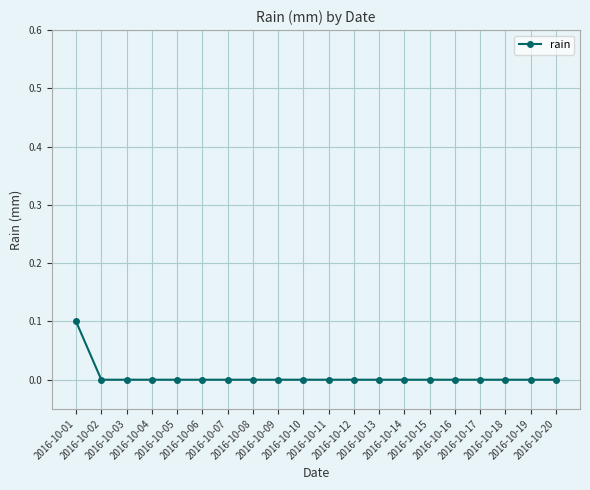

How many series are shown in this chart?

1